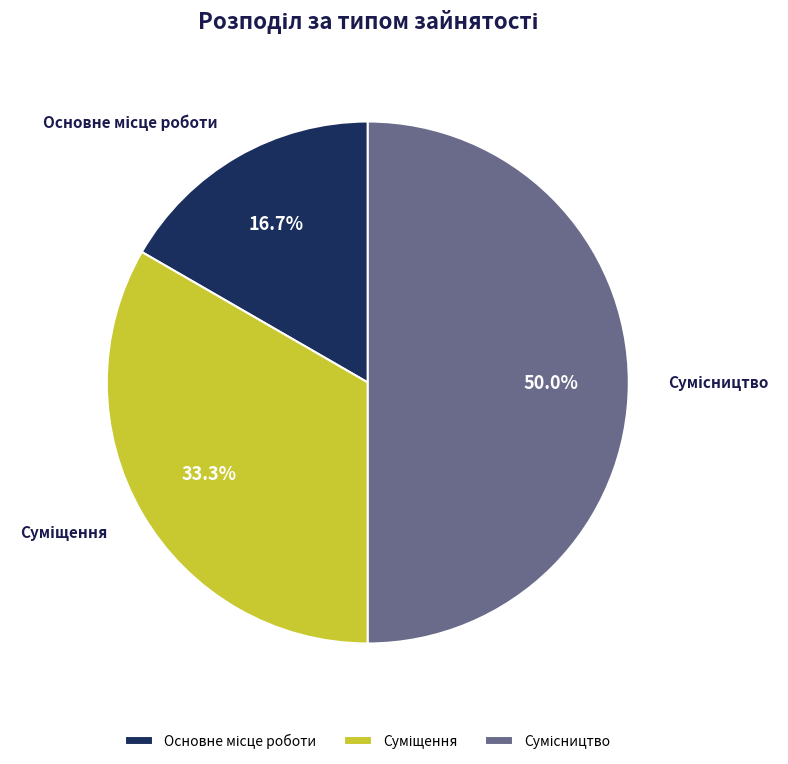

What percentage is the Суміщення slice, to the nearest percent?

33%